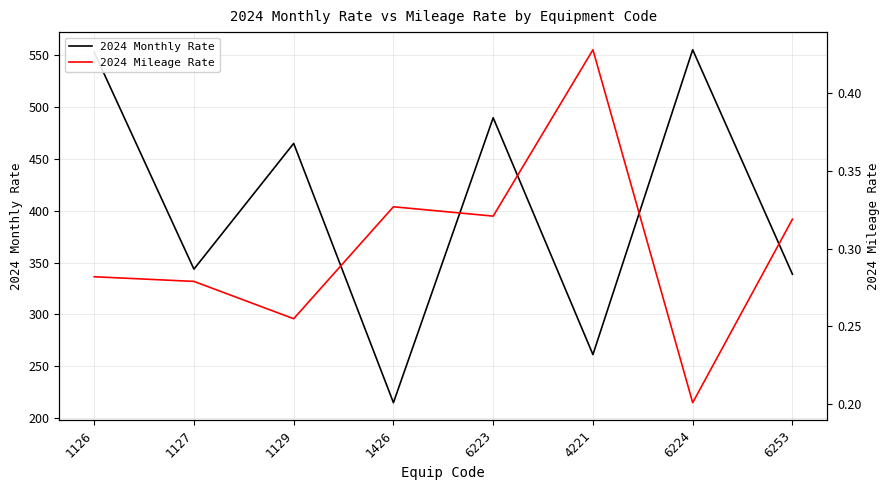

How many categories are shown in the chart?

8